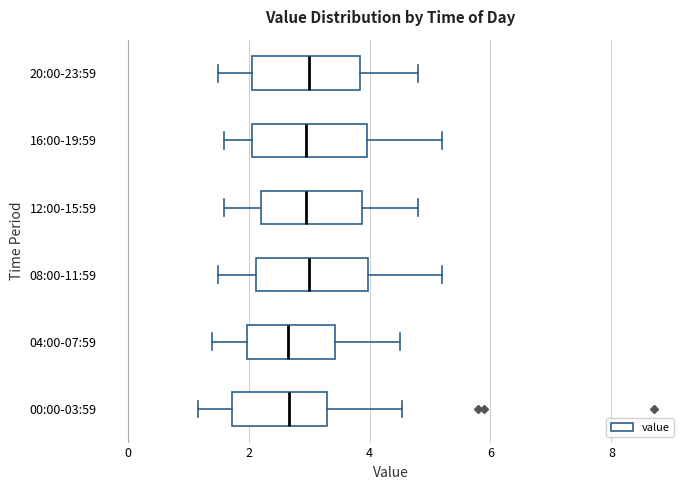

Reading bottom to top, read every box against the x-axis: the position of its median line, the range the box covers, and the ends of its whiskers. The values are not printed on the chart, so give them approximately, as read against the axis.

00:00-03:59: median 2.6, box 1.8 to 3.2, whiskers 1.2 to 4.6
04:00-07:59: median 2.6, box 2.0 to 3.4, whiskers 1.4 to 4.6
08:00-11:59: median 3.0, box 2.2 to 4.0, whiskers 1.6 to 5.2
12:00-15:59: median 3.0, box 2.2 to 3.8, whiskers 1.6 to 4.8
16:00-19:59: median 3.0, box 2.0 to 4.0, whiskers 1.6 to 5.2
20:00-23:59: median 3.0, box 2.0 to 3.8, whiskers 1.6 to 4.8